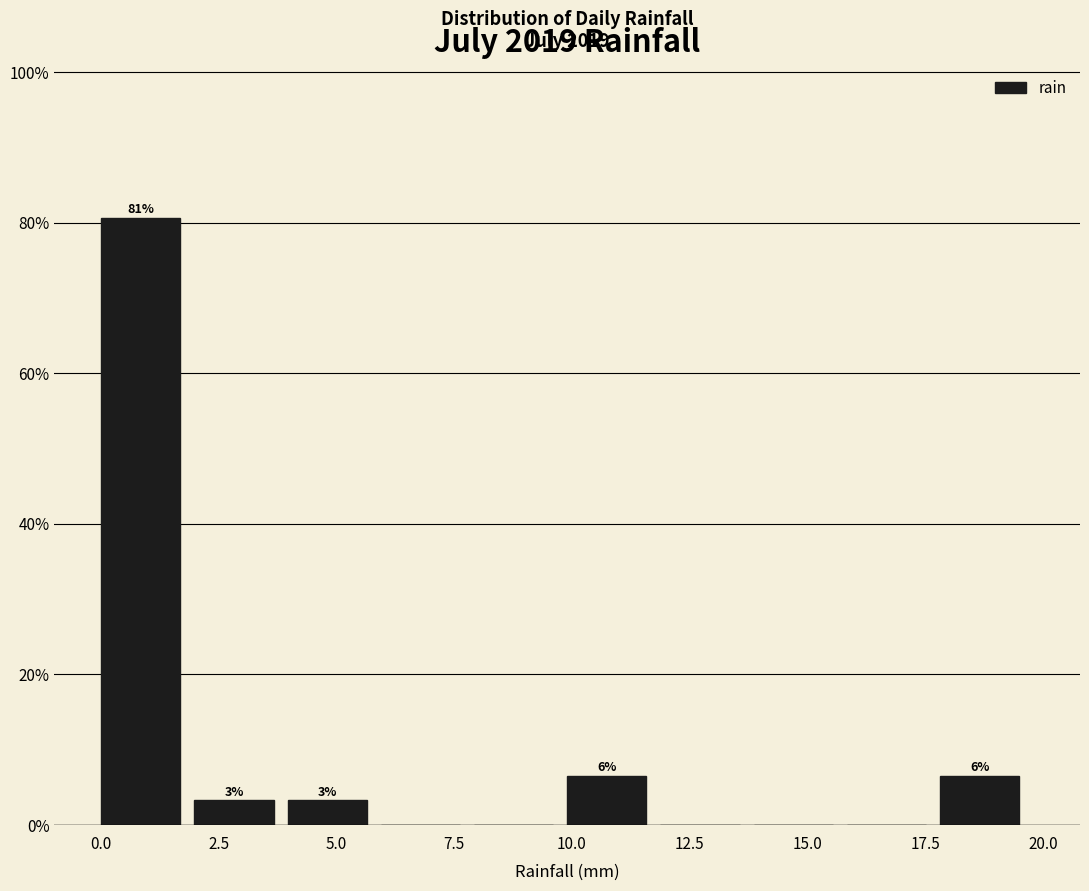

Around what value on the x-axis is the tallest bar? Give the approximate position of its centre, as read against the axis.

1.0